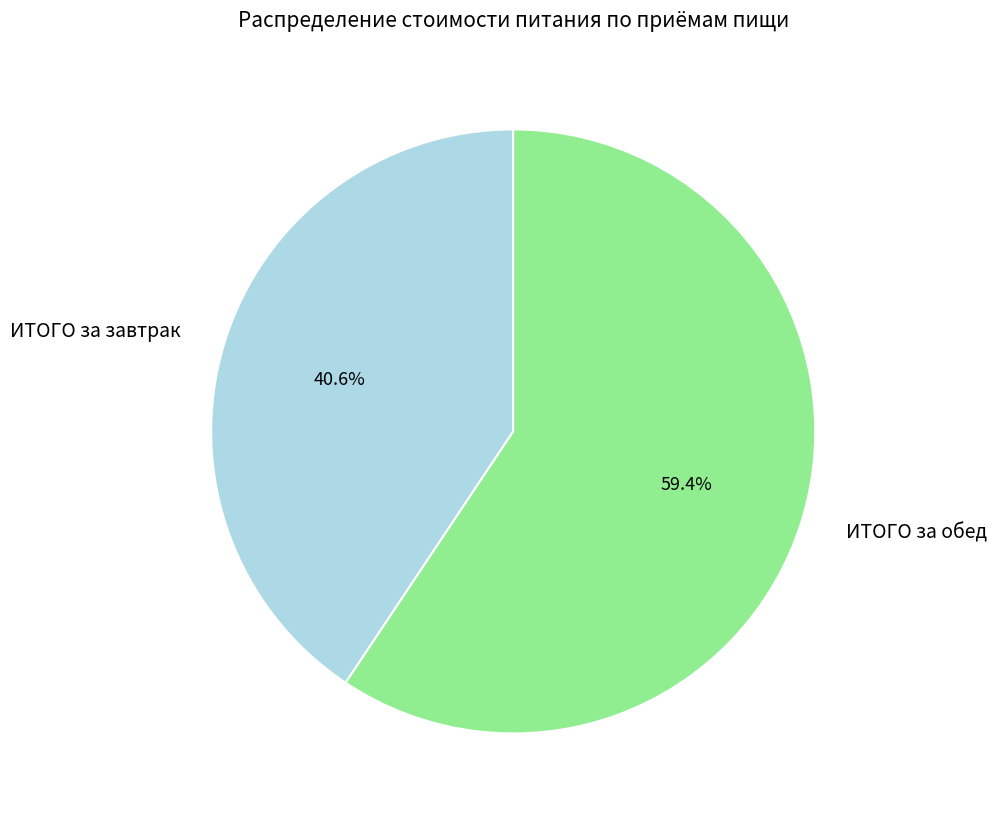

Which slice is the largest?

ИТОГО за обед